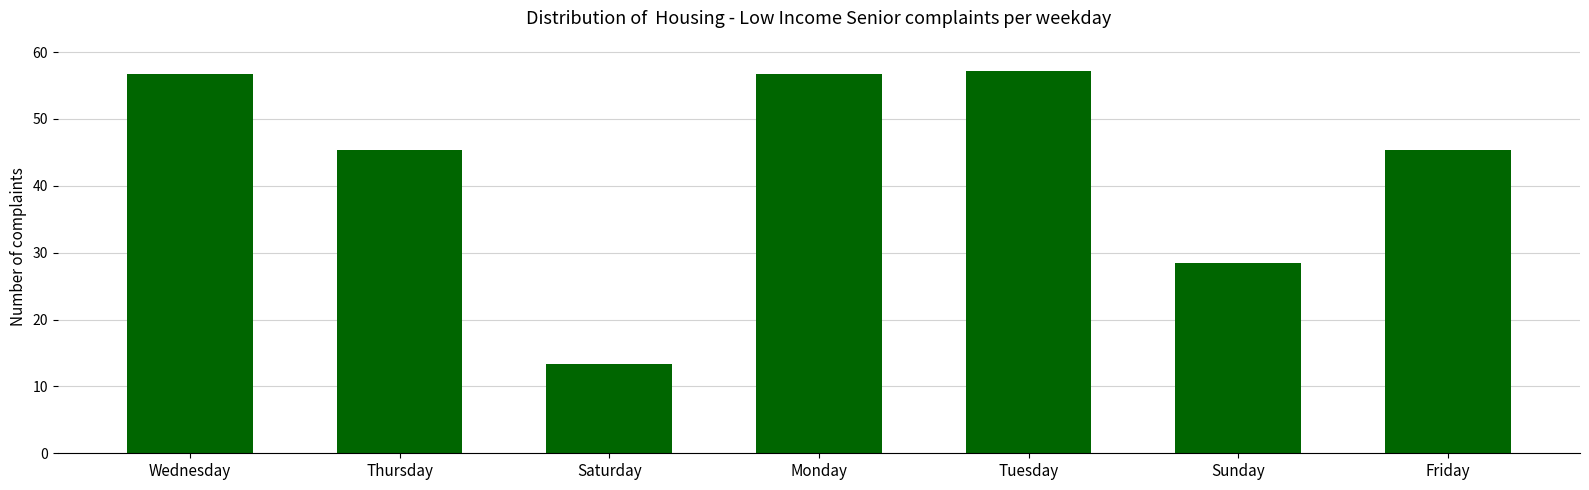

What is the maximum value shown in the chart?

57.1